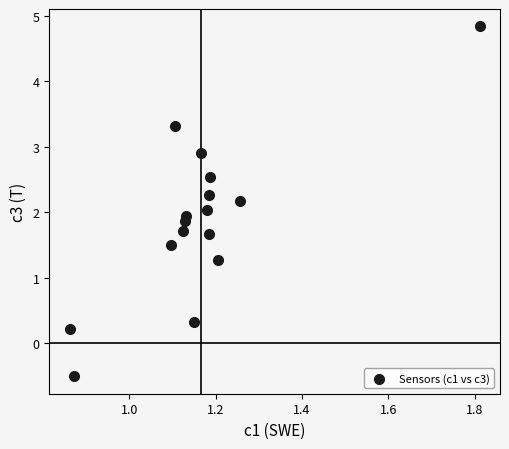

What is the range of X values (max minus min)?

0.9